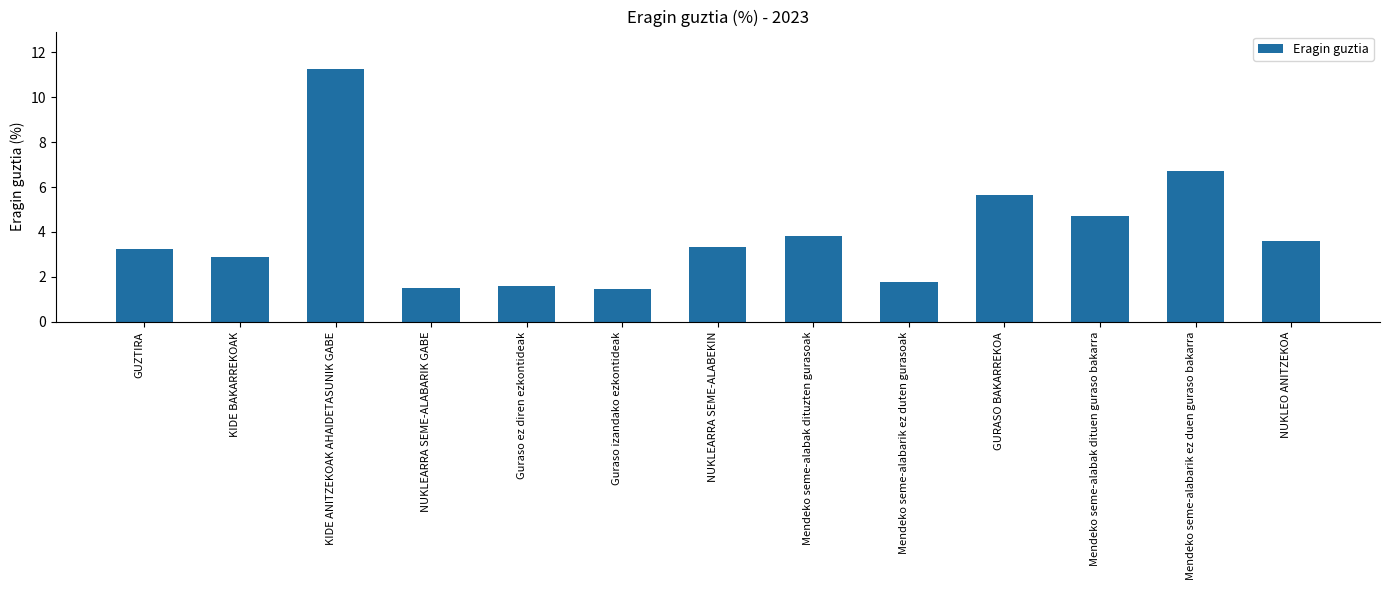

What is the value of the 11th bar from the left?

4.7